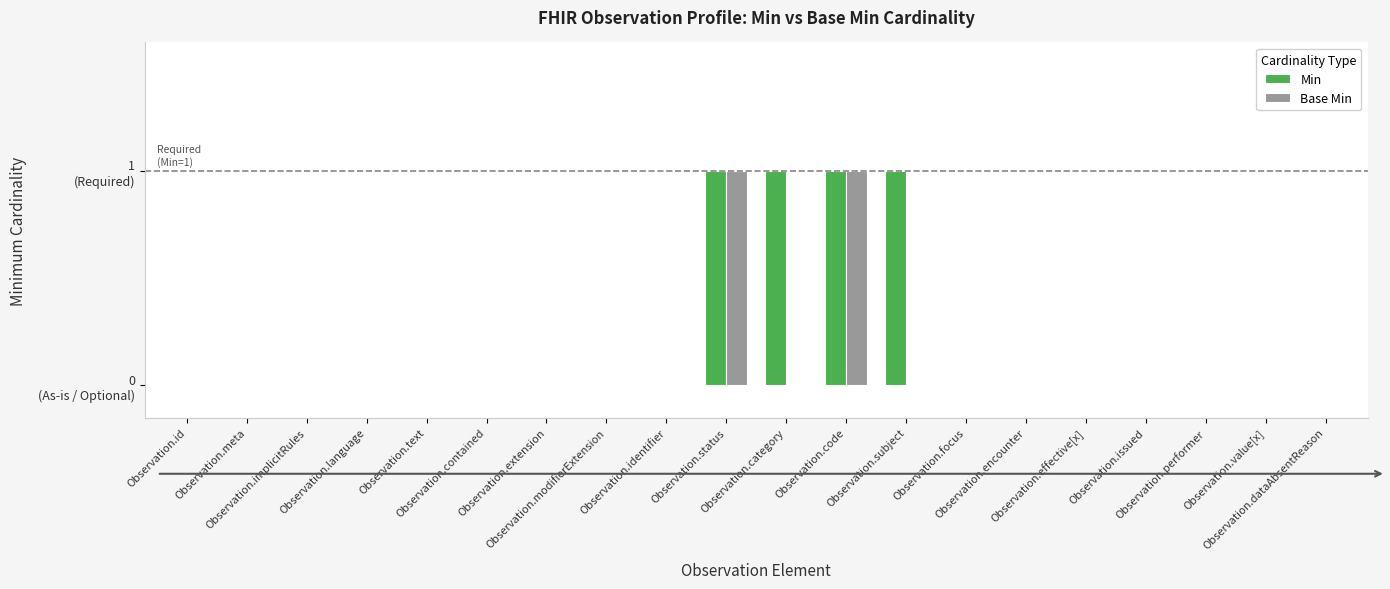

Reading left to right, what are all the values shown in this chart?

Min: 0	0	0	0	0	0	0	0	0	1	1	1	1	0	0	0	0	0	0	0
Base Min: 0	0	0	0	0	0	0	0	0	1	0	1	0	0	0	0	0	0	0	0